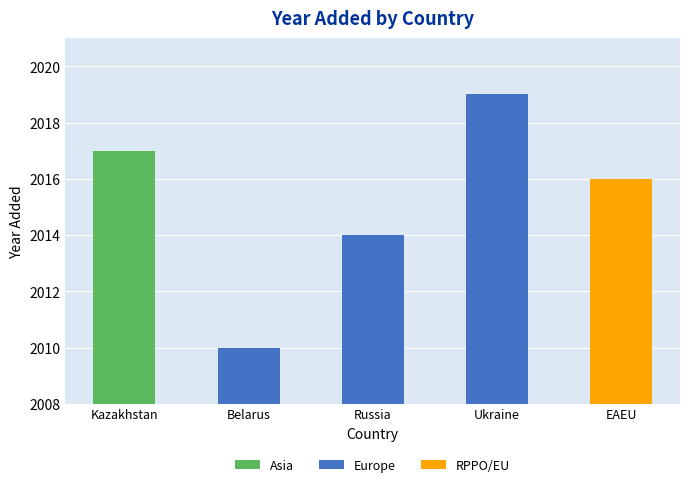

Are the bars horizontal?

No